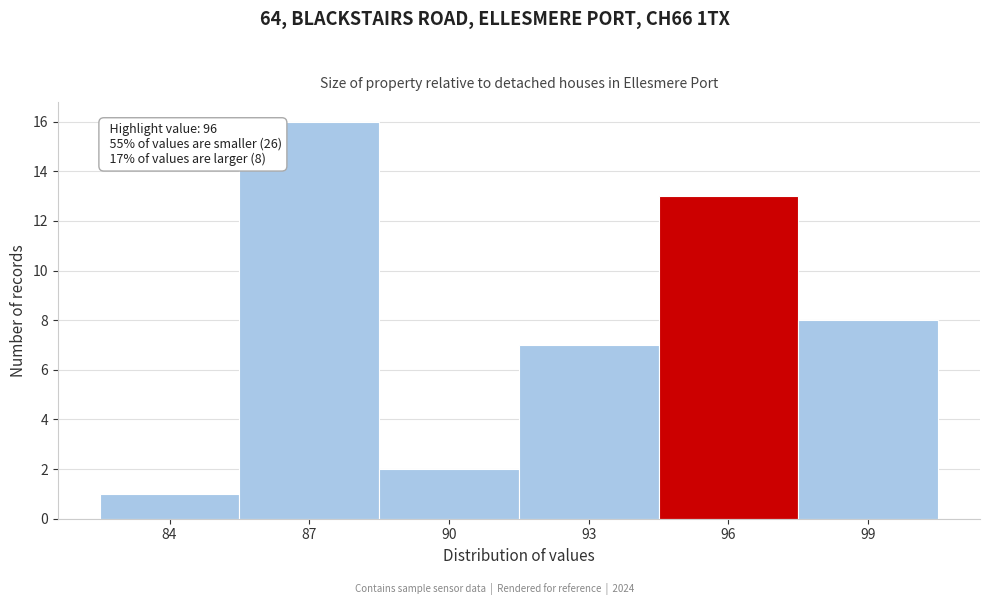

Reading left to right, list all the values displayed in this chart.

84=1	87=16	90=2	93=7	96=13	99=8